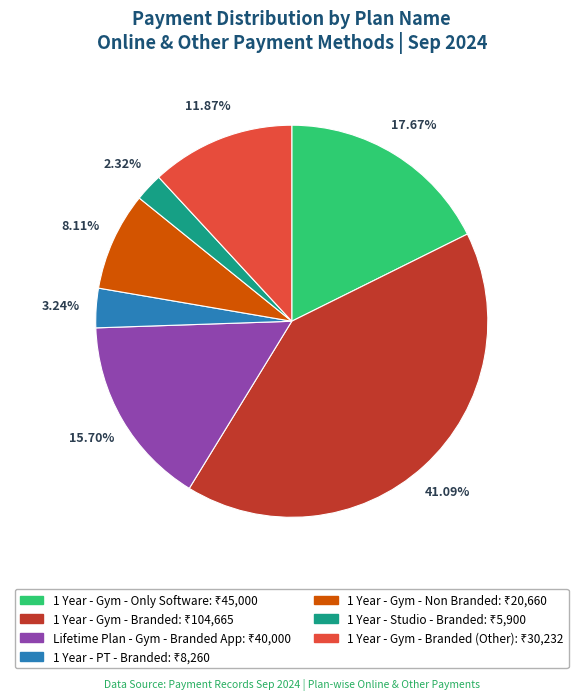

To the nearest percent, what is the difference between the largest and smallest slice percentages?

39%